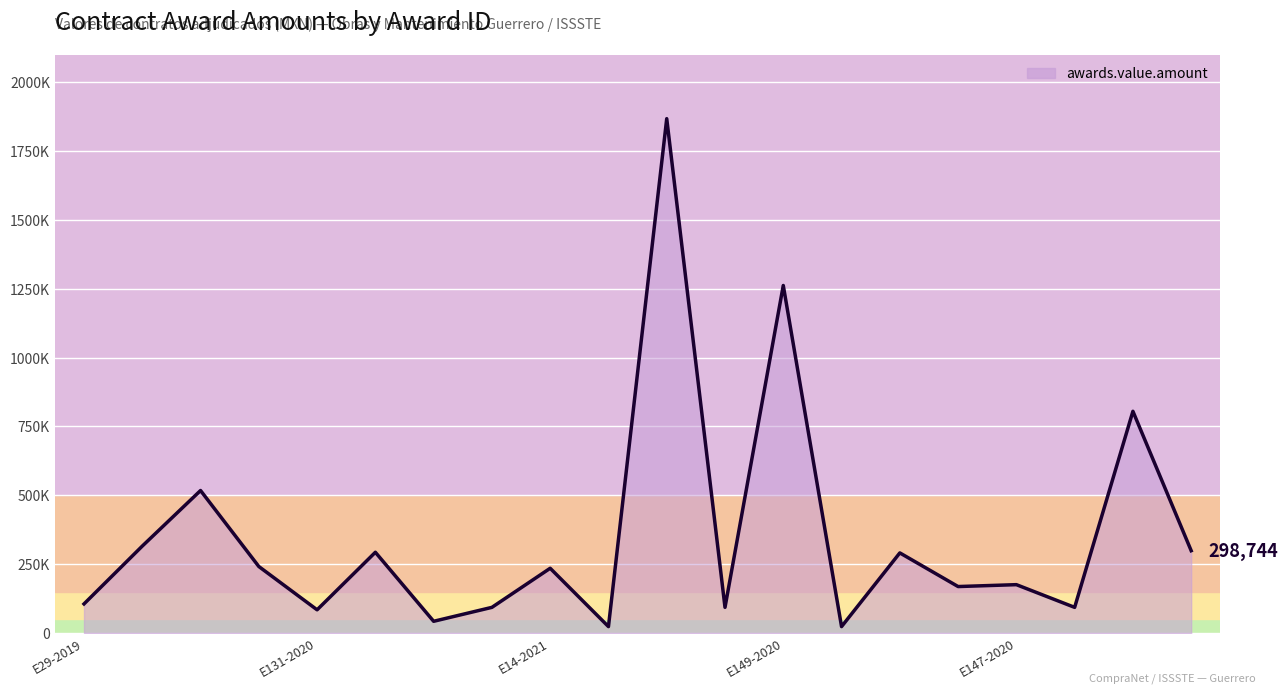

What is the sum of all values?

7027512.6